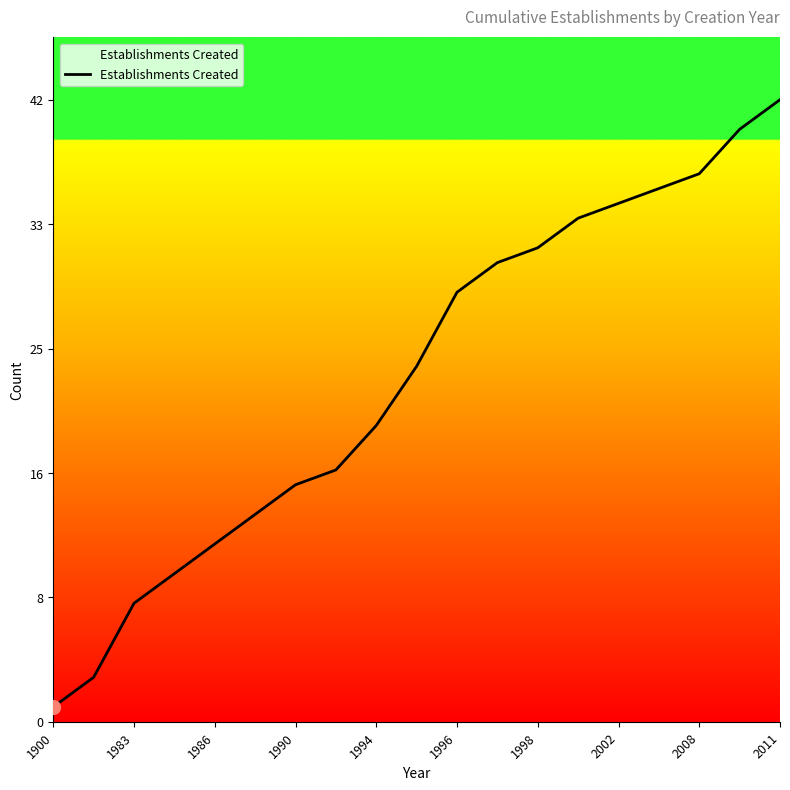

What is the maximum value shown in the chart?

42